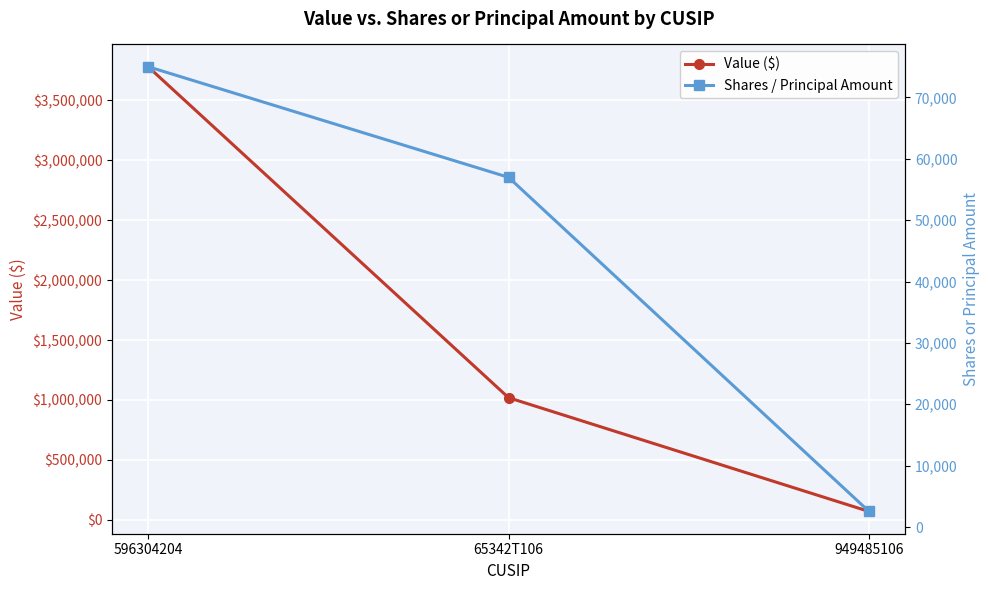

Which series has the largest total across all categories?

Value ($)